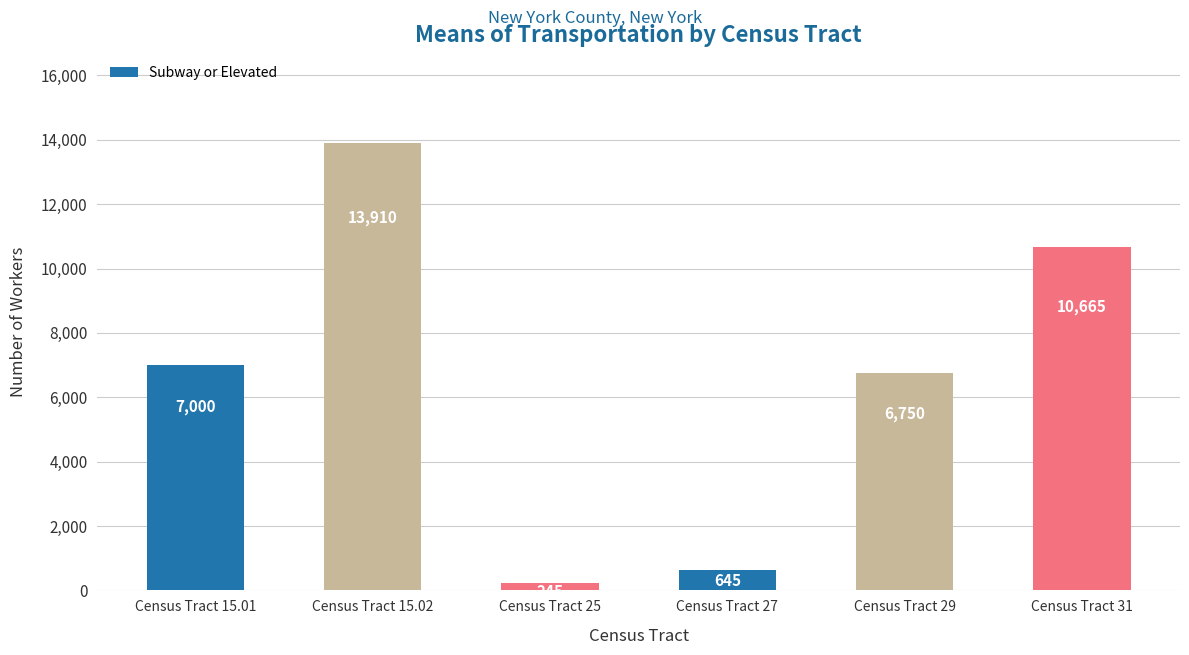

The value at Census Tract 27 is 645. True or false?

True